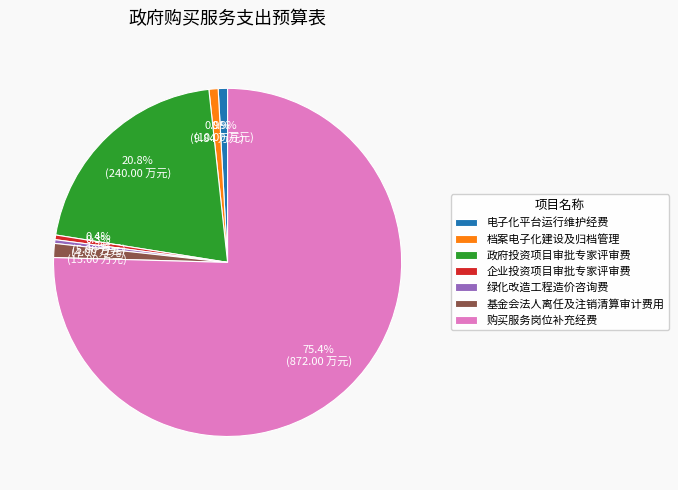

To the nearest percent, what is the combined percentage of 政府投资项目审批专家评审费 and 电子化平台运行维护经费?

22%